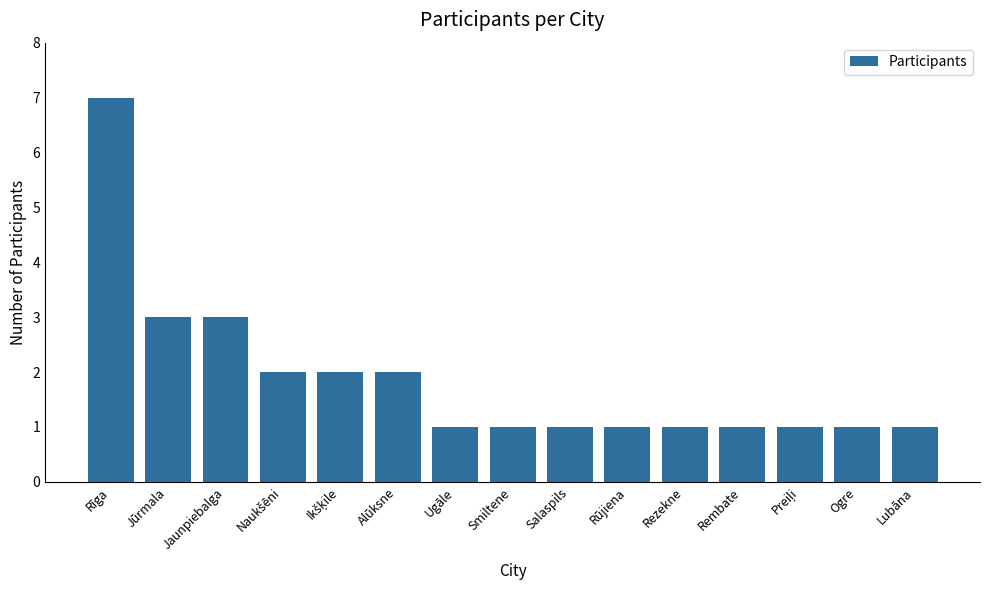

The chart shows a value of 1 at Rezekne. True or false?

True